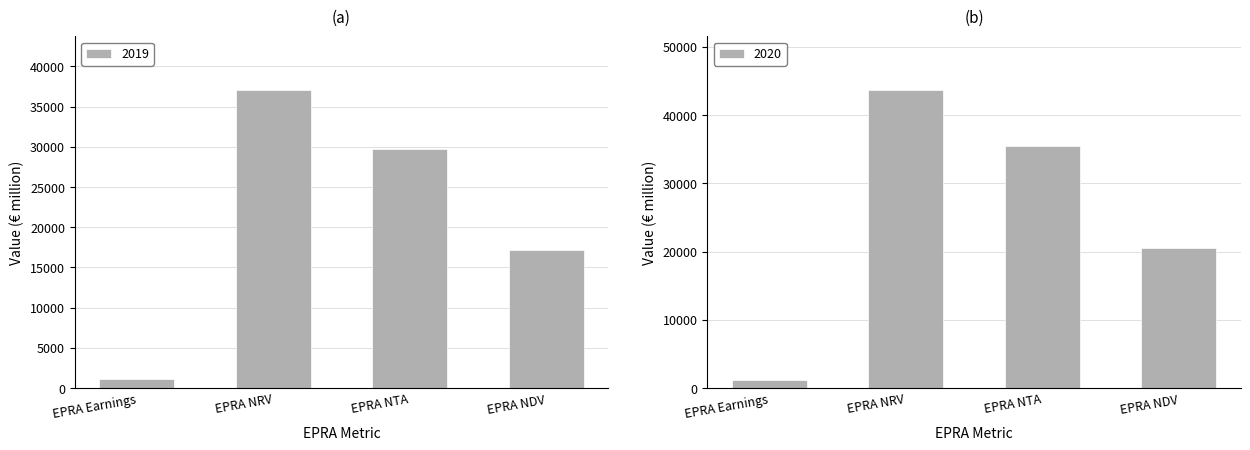

What is the sum of all 2019 values?

85065.8